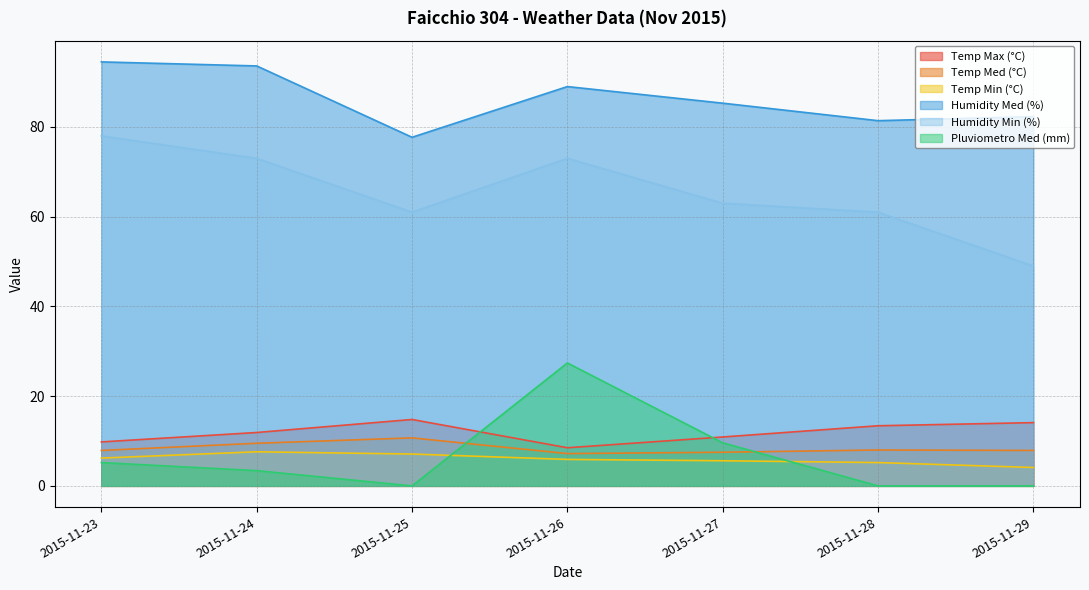

In Temp Med (°C), how many points are lower than both neighbors (excluding endpoints)?

1